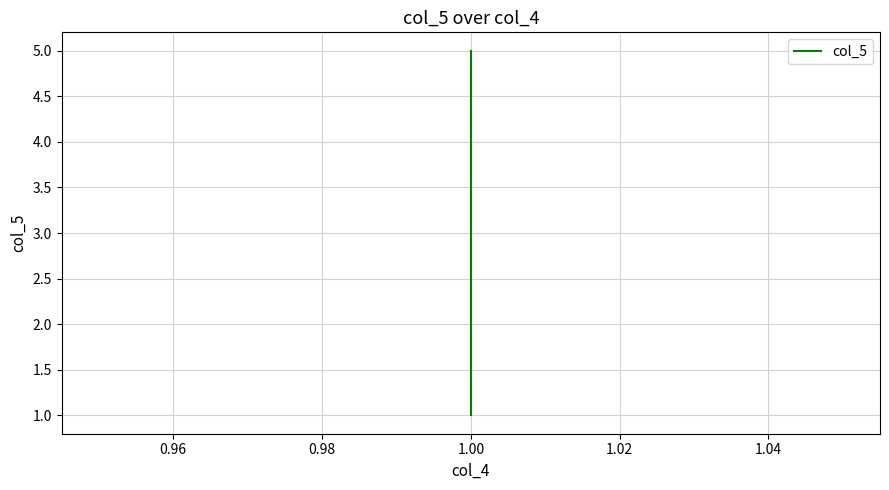

Count the values in the range 2 to 4.

3